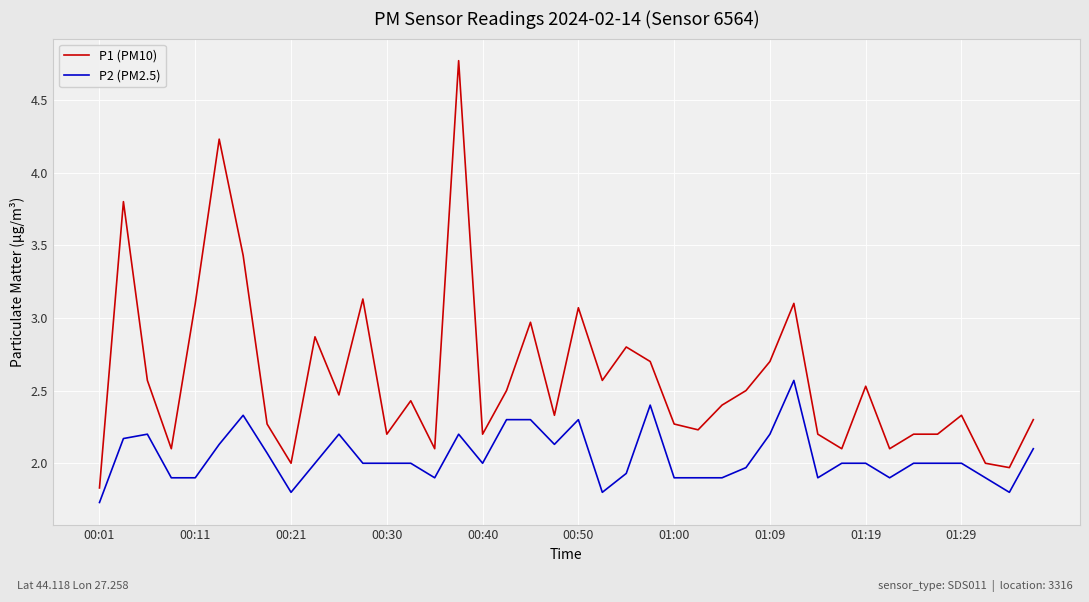

True or false: P2 (PM2.5) and P1 (PM10) cross at least once.

False